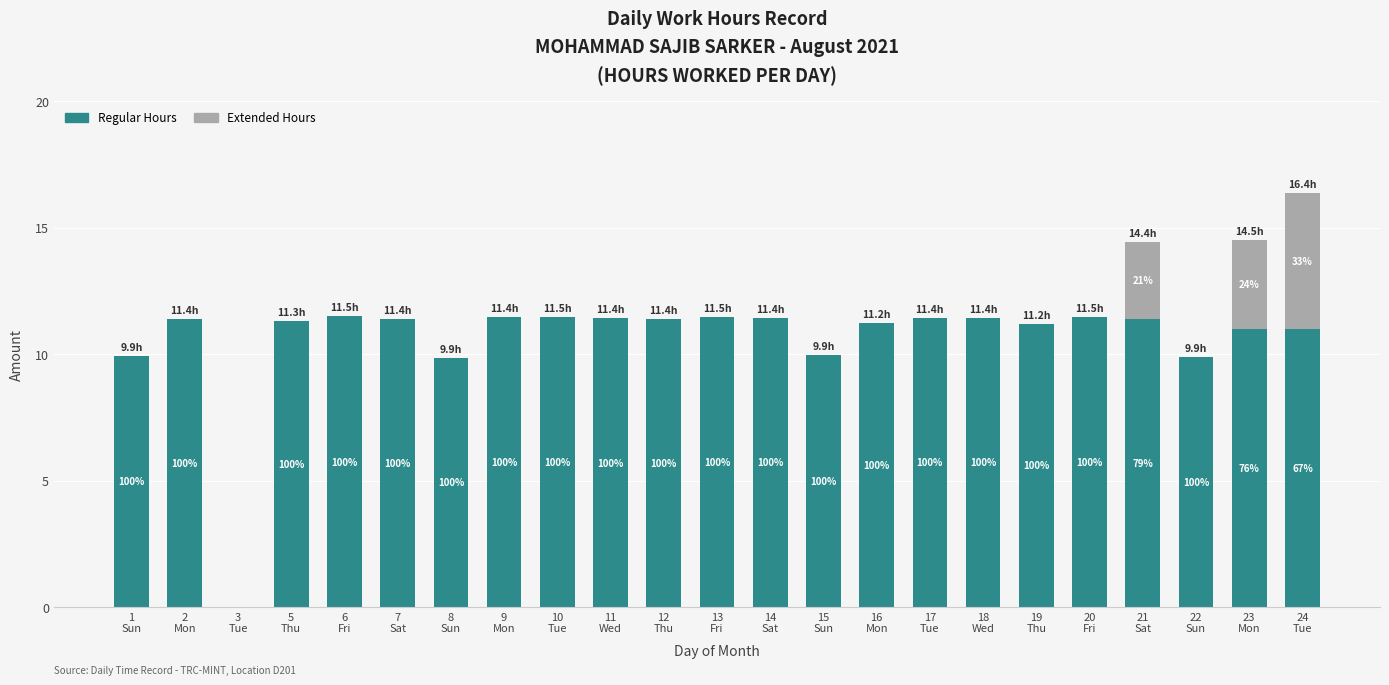

What are all the series names shown in the legend?

Regular Hours, Extended Hours